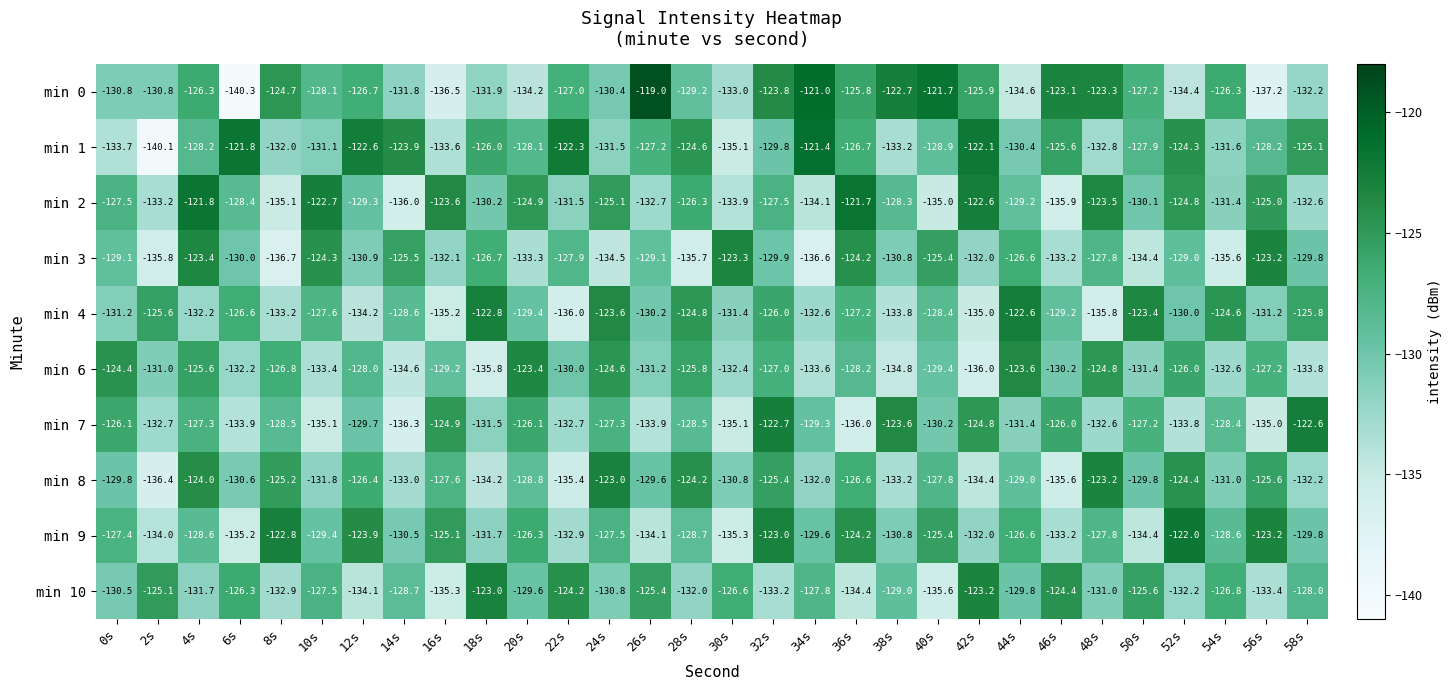

The value of min 1 at 50s is -174.4. True or false?

False